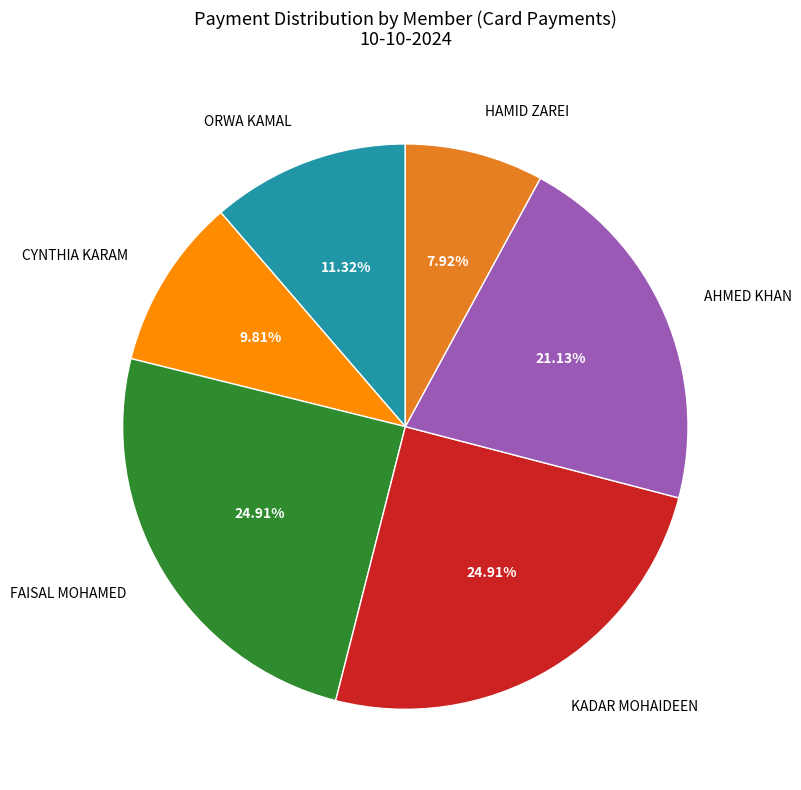

Is it true that FAISAL MOHAMED is 10% of the pie?

False